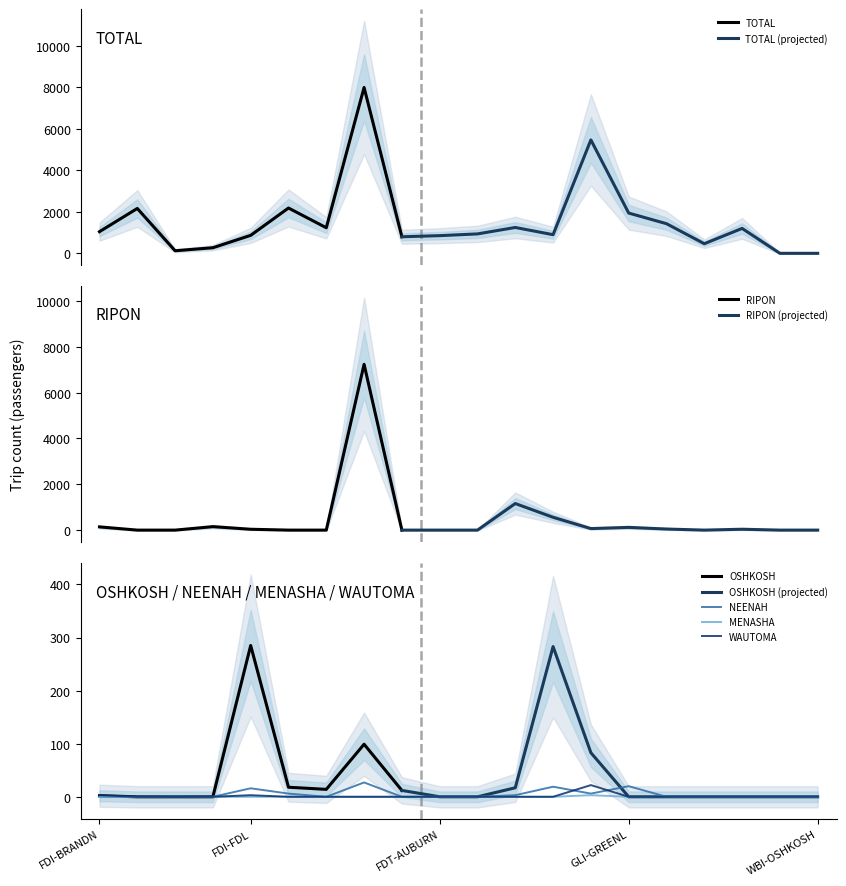

What is the sum of all NEENAH values?

98